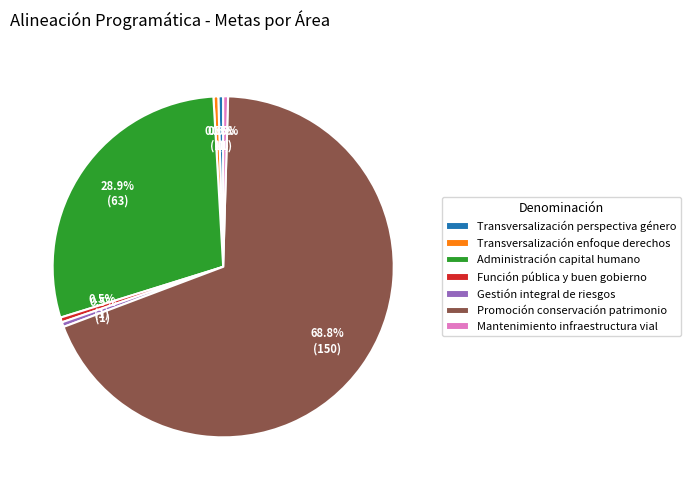

How many segments does this pie chart have?

7